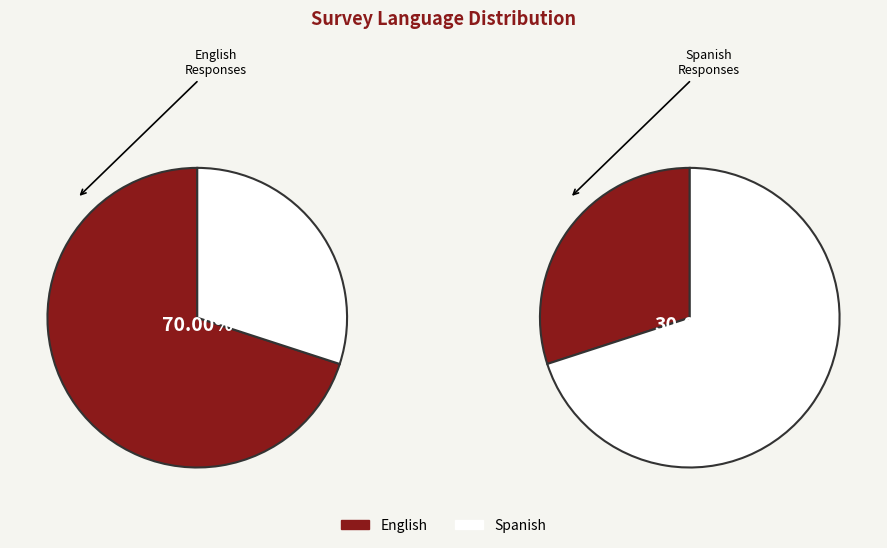

The English slice represents 70% of the pie. True or false?

True